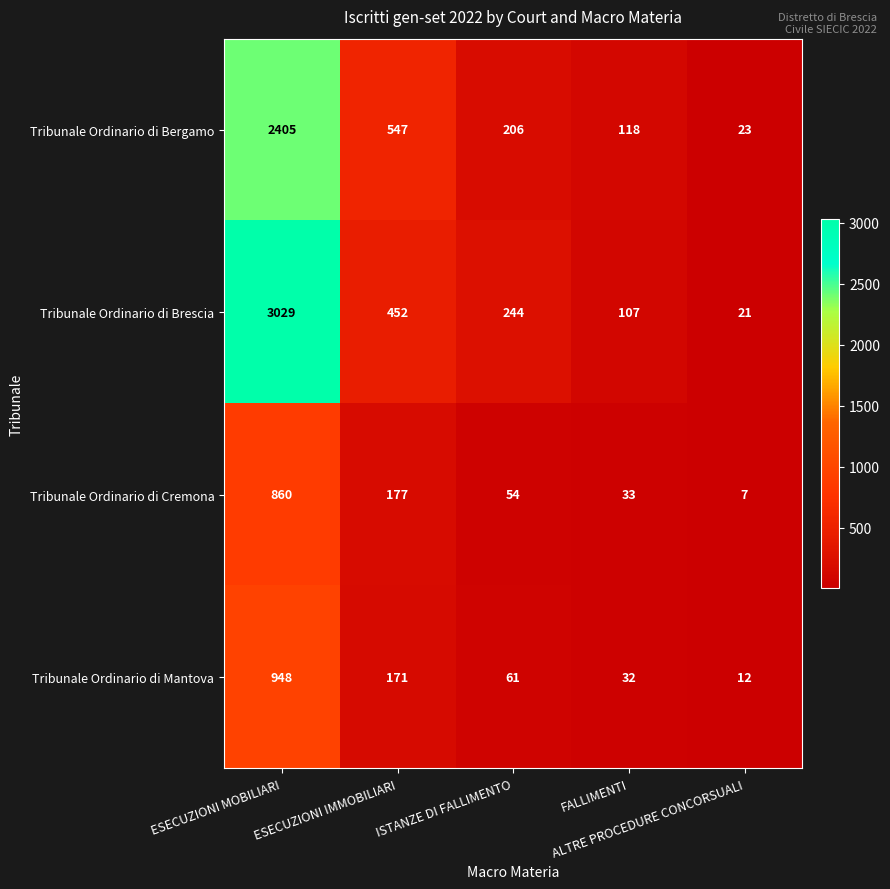

What is the difference between the maximum and minimum values in the Tribunale Ordinario di Brescia series?

3008